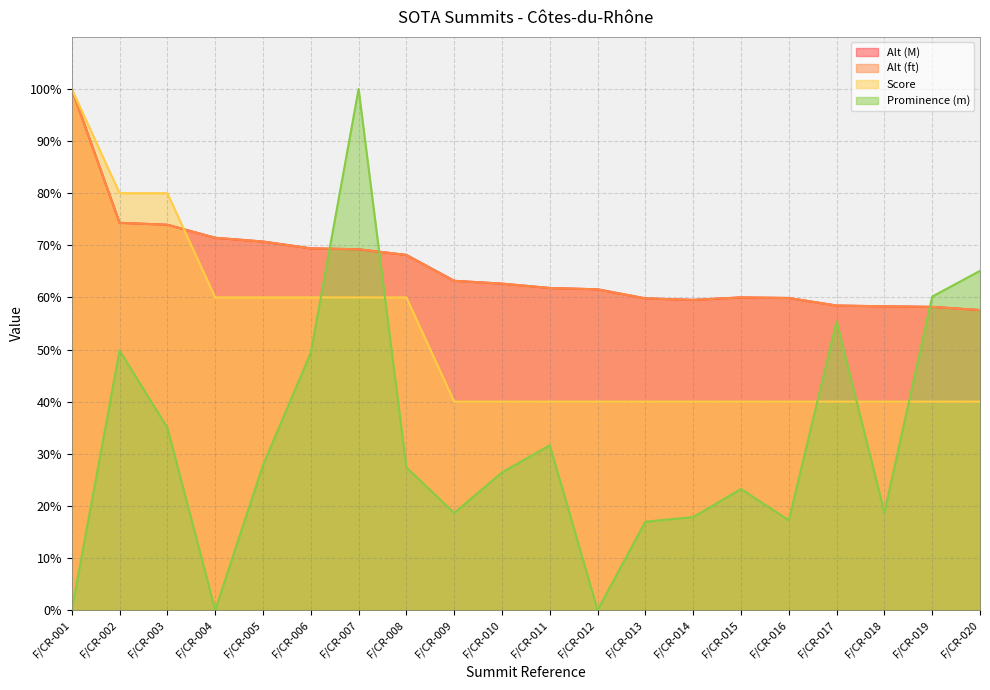

What is the maximum value for Score?

100.0